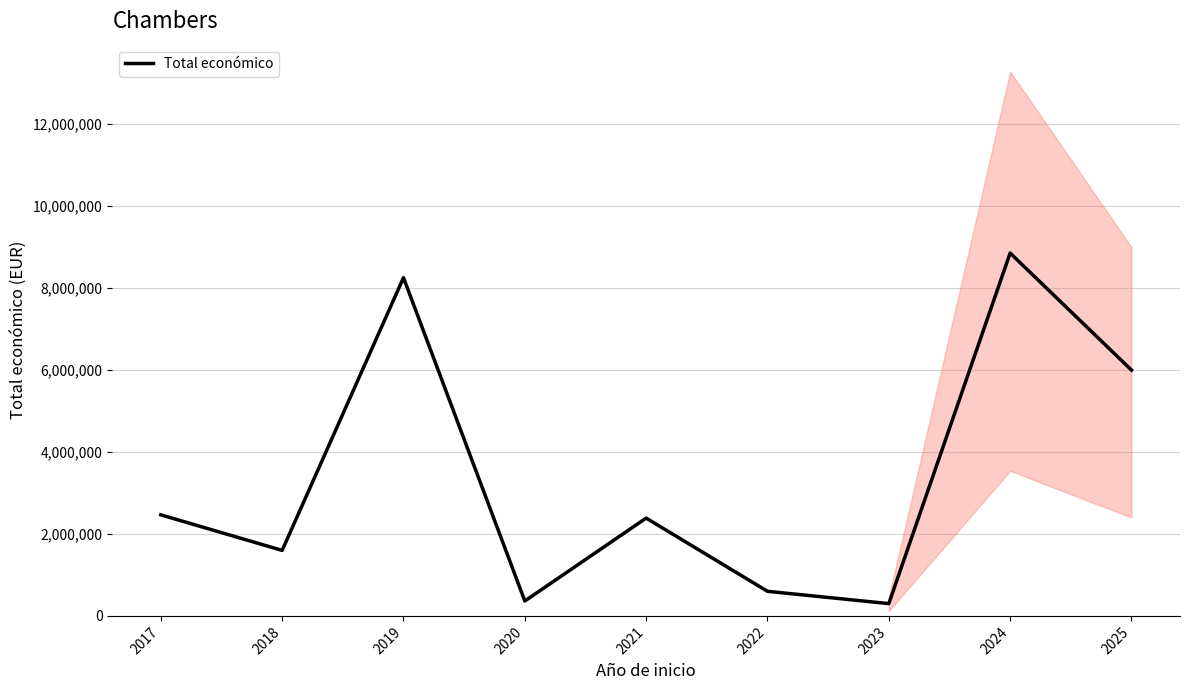

What is the sum of all values?

30806137